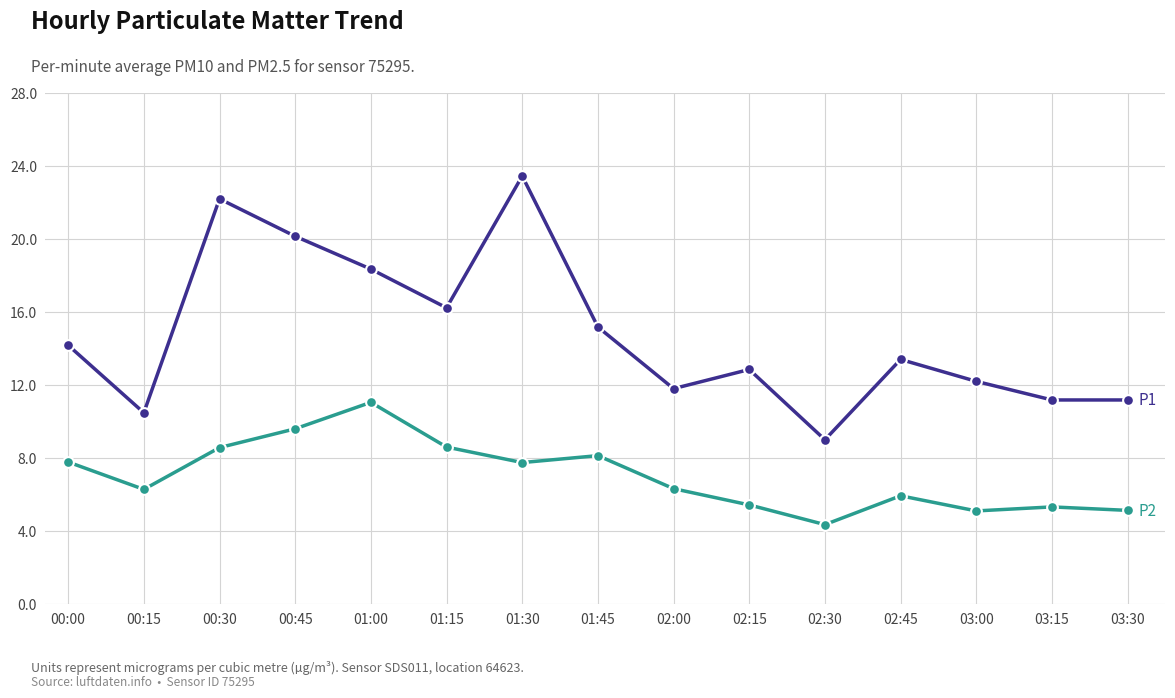

What is the spread (max minus min) of values at 00:30?

13.6